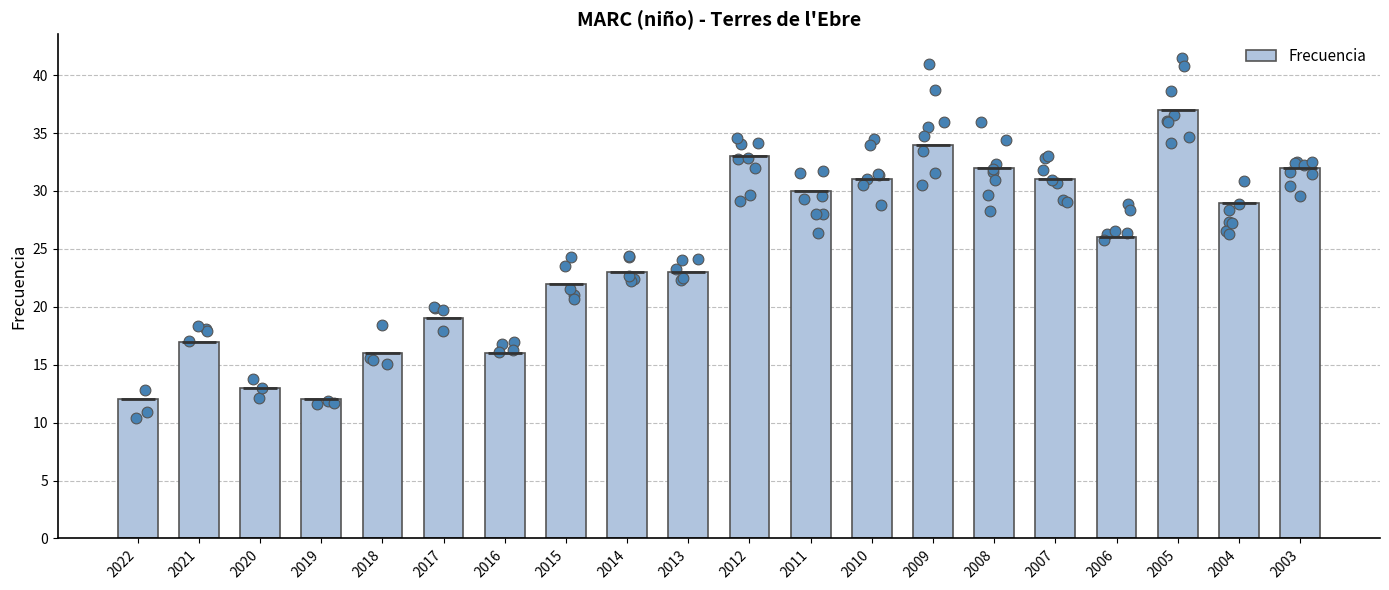

Between 2010 and 2015, which is larger?

2010